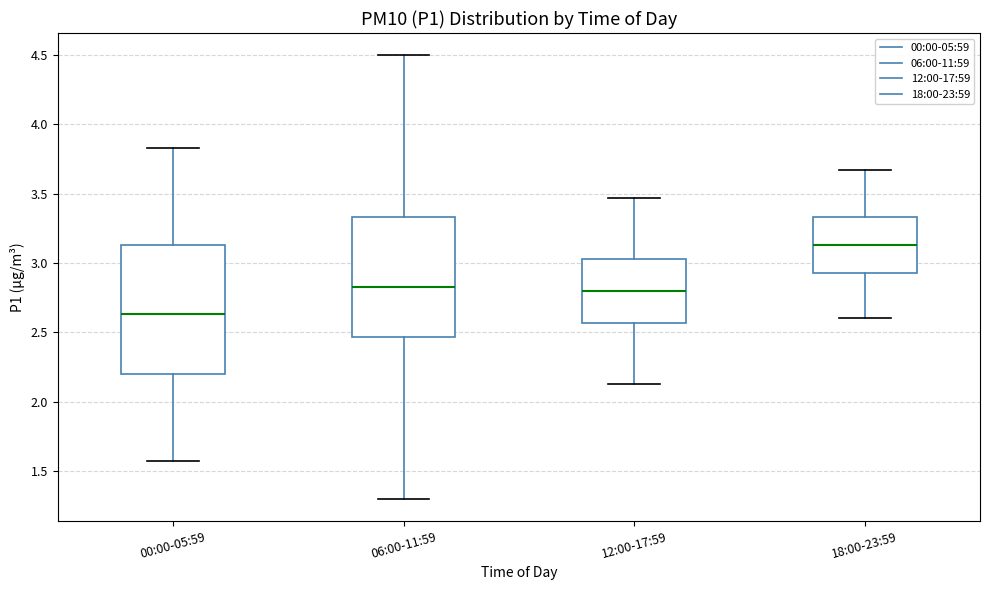

Reading left to right, read every box against the y-axis: the position of its median line, the range the box covers, and the ends of its whiskers. The values are not printed on the chart, so give them approximately, as read against the axis.

00:00-05:59: median 2.65, box 2.20 to 3.15, whiskers 1.55 to 3.85
06:00-11:59: median 2.85, box 2.45 to 3.35, whiskers 1.30 to 4.50
12:00-17:59: median 2.80, box 2.55 to 3.05, whiskers 2.15 to 3.45
18:00-23:59: median 3.15, box 2.95 to 3.35, whiskers 2.60 to 3.65